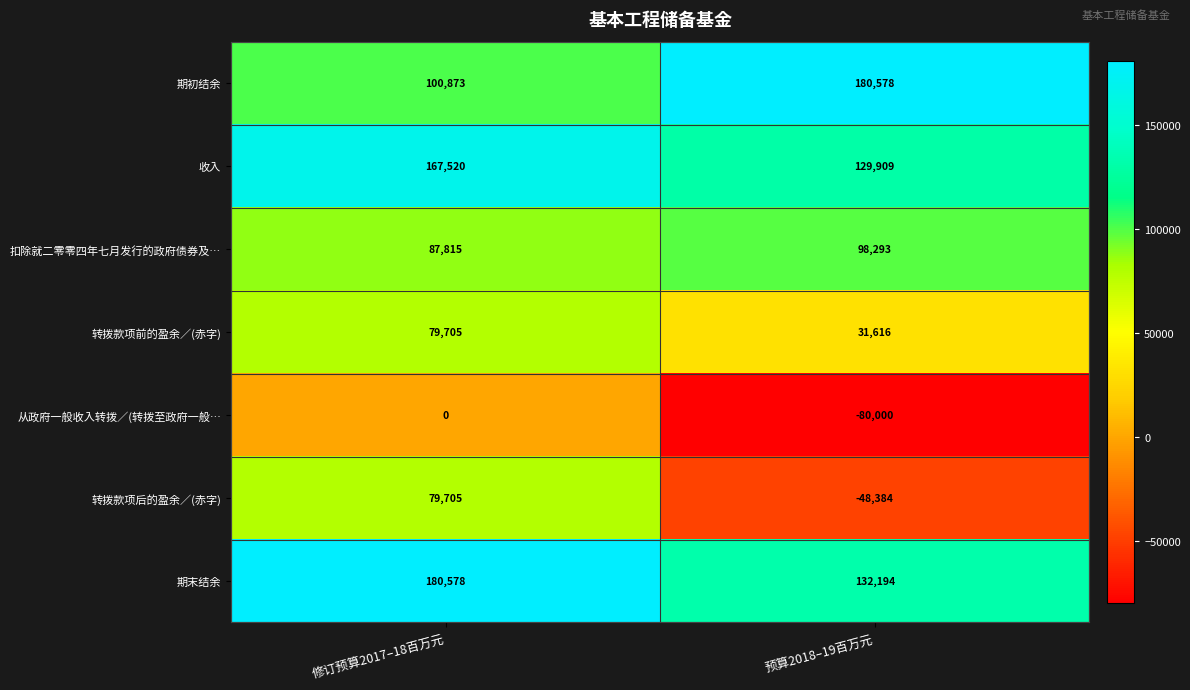

Rank the categories by 转拨款项前的盈余／(赤字) value from highest to lowest.

修订预算2017–18百万元, 预算2018–19百万元